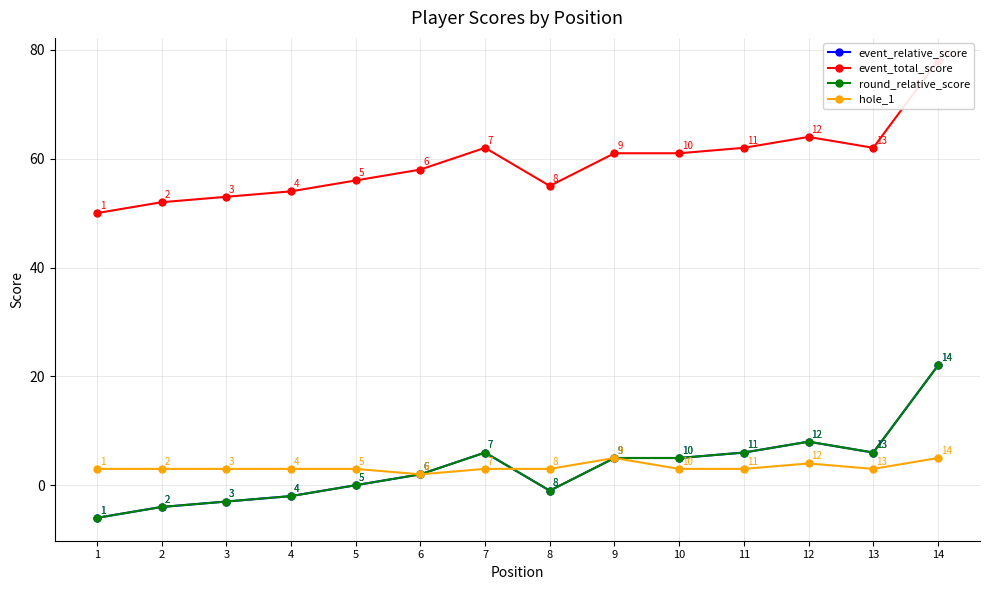

What is the greatest value displayed?

78